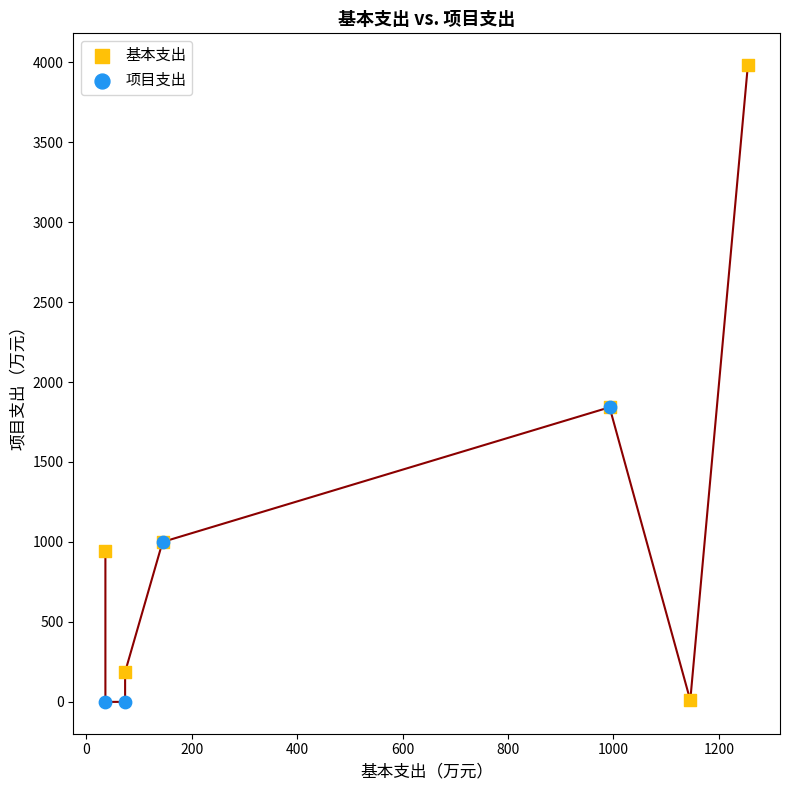

Which series has the largest Y range (max minus min)?

基本支出